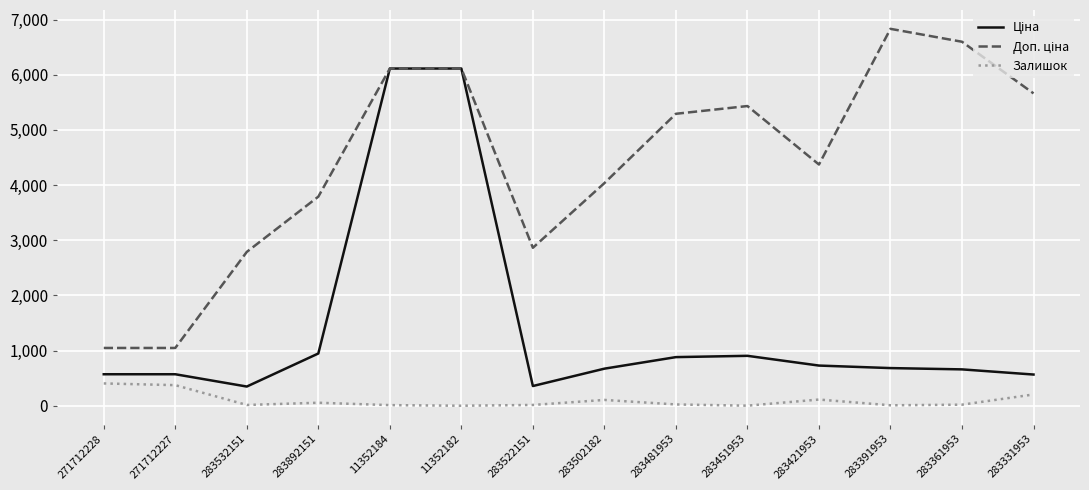

What is the total value across all series at 271712228?

2024.6